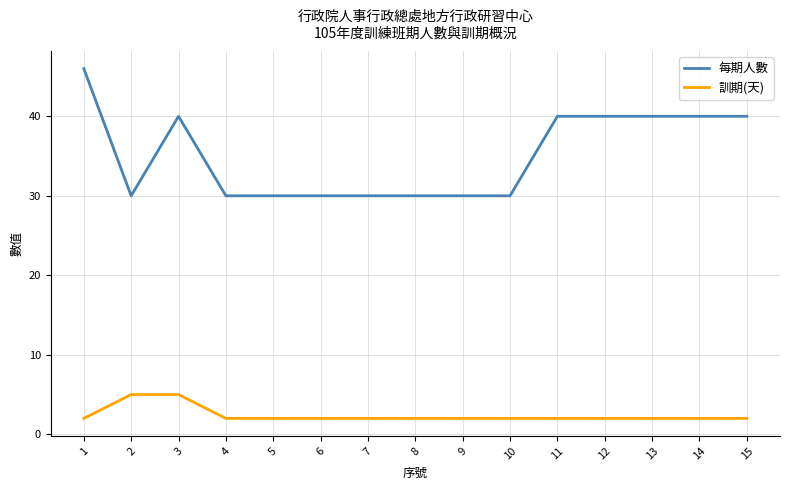

Which series has the largest total across all categories?

每期人數